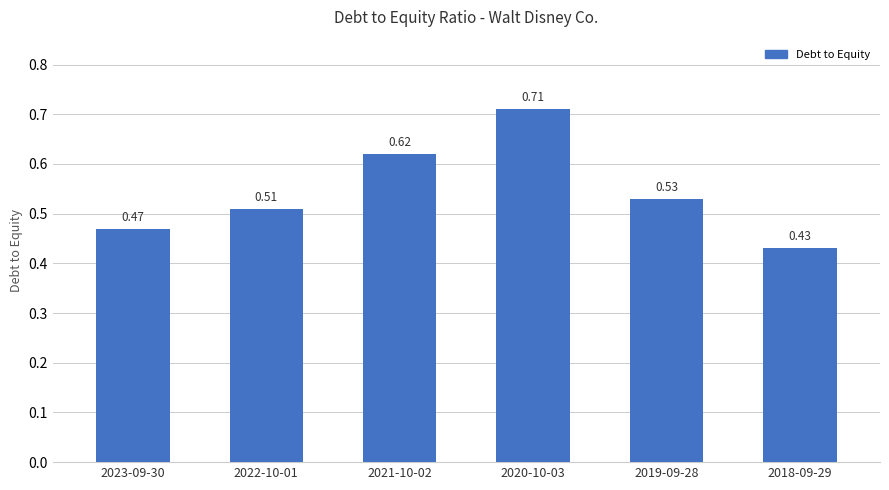

How many values are between 0 and 1?

6